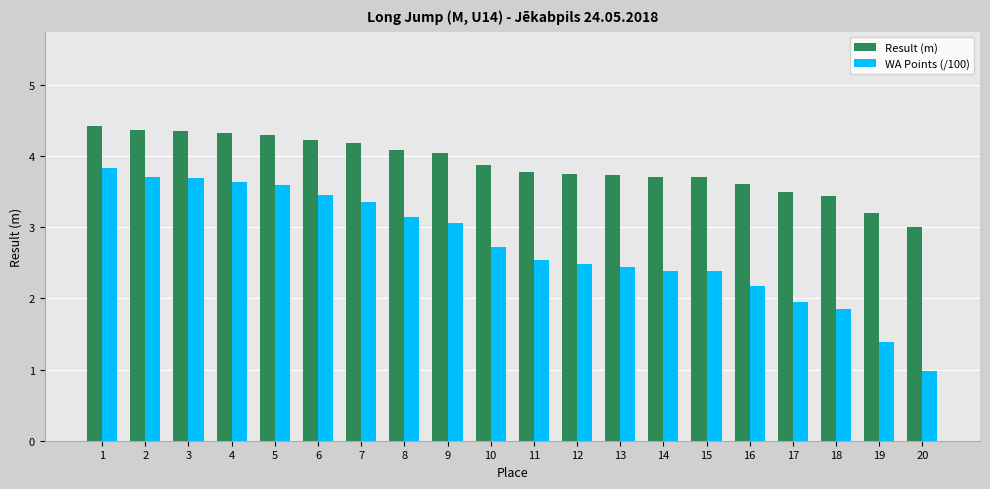

At which category does the chart reach its minimum across all series?

20